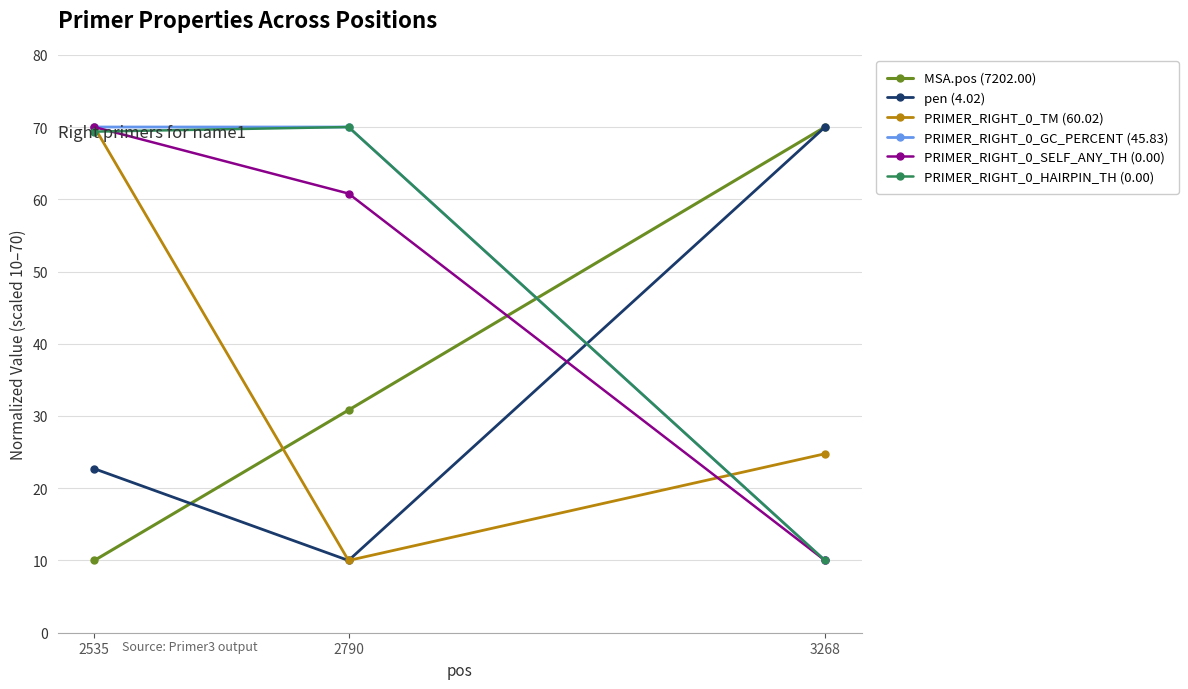

What value does the PRIMER_RIGHT_0_TM (60.02) series have at 2790?

10.0